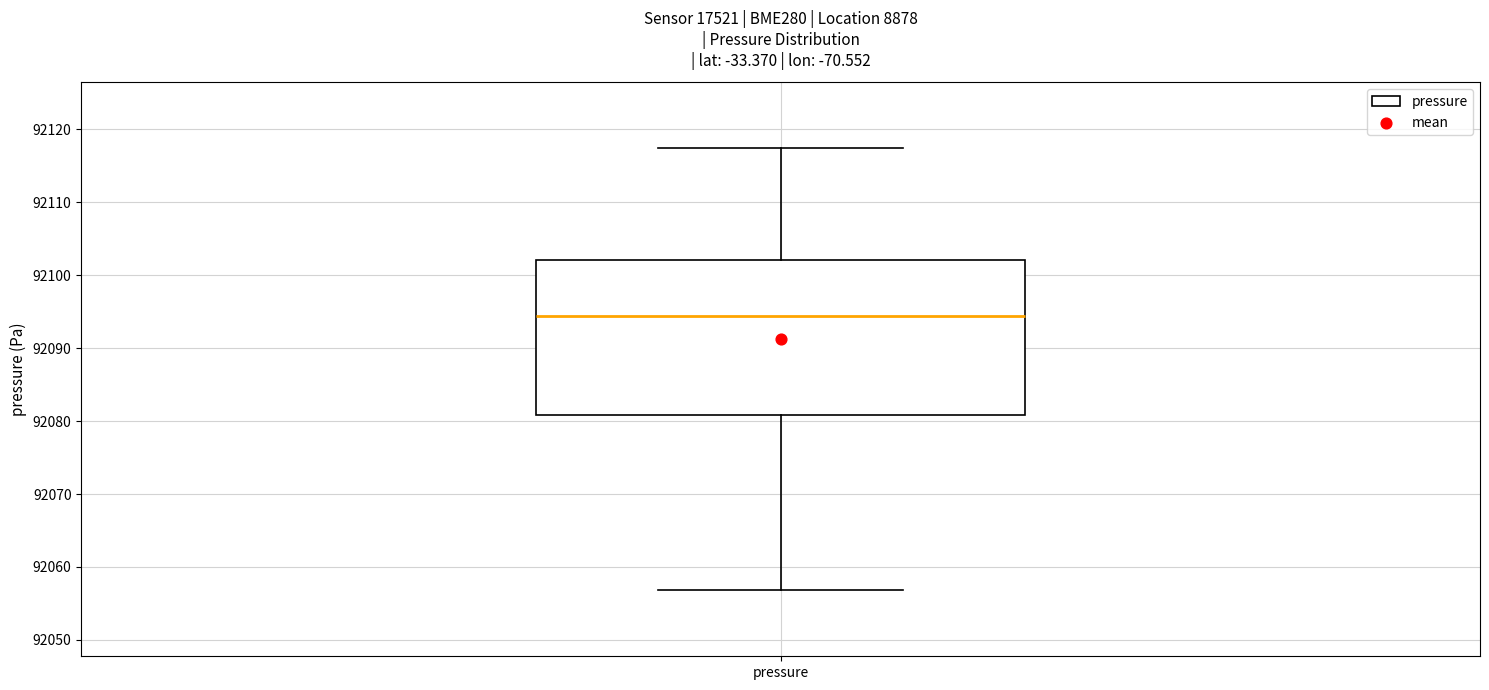

Read this box plot against the y-axis: the position of the median line, the range covered by the box, and the ends of both whiskers. The values are not printed on the chart, so give them approximately, as read against the axis.

median 92094, box 92081 to 92102, whiskers 92057 to 92117